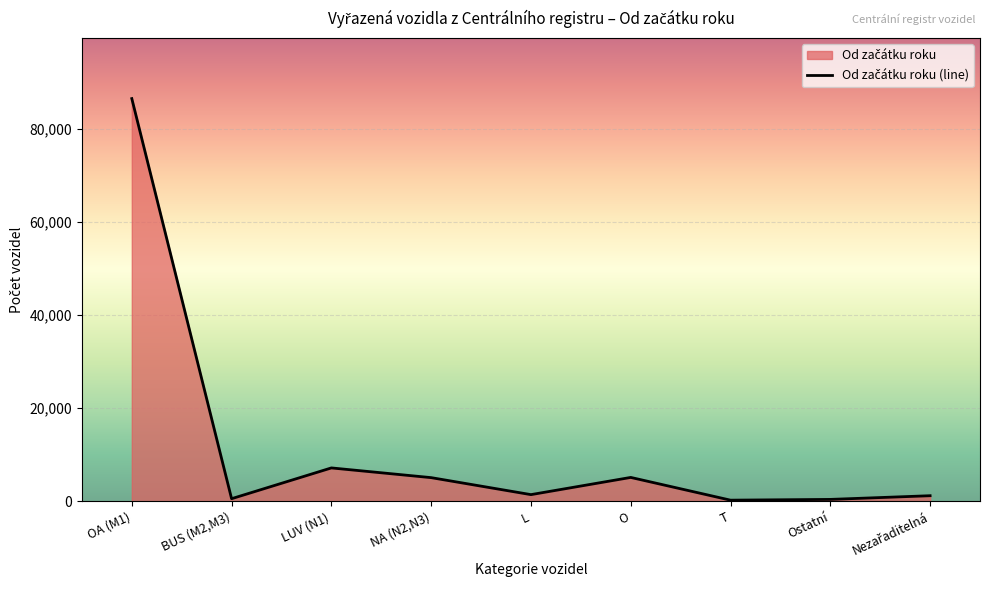

How many values are below 1417?

4